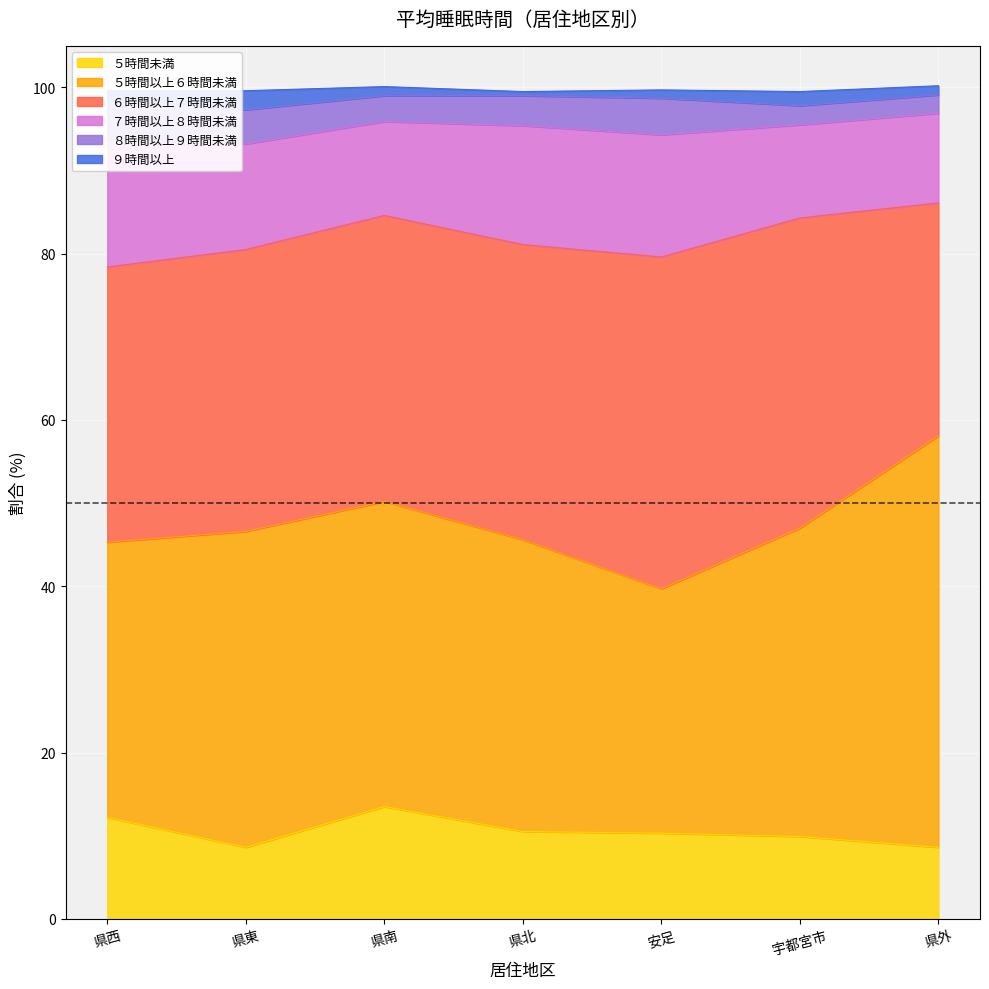

Where does the ７時間以上８時間未満 series first go above 12?

県西